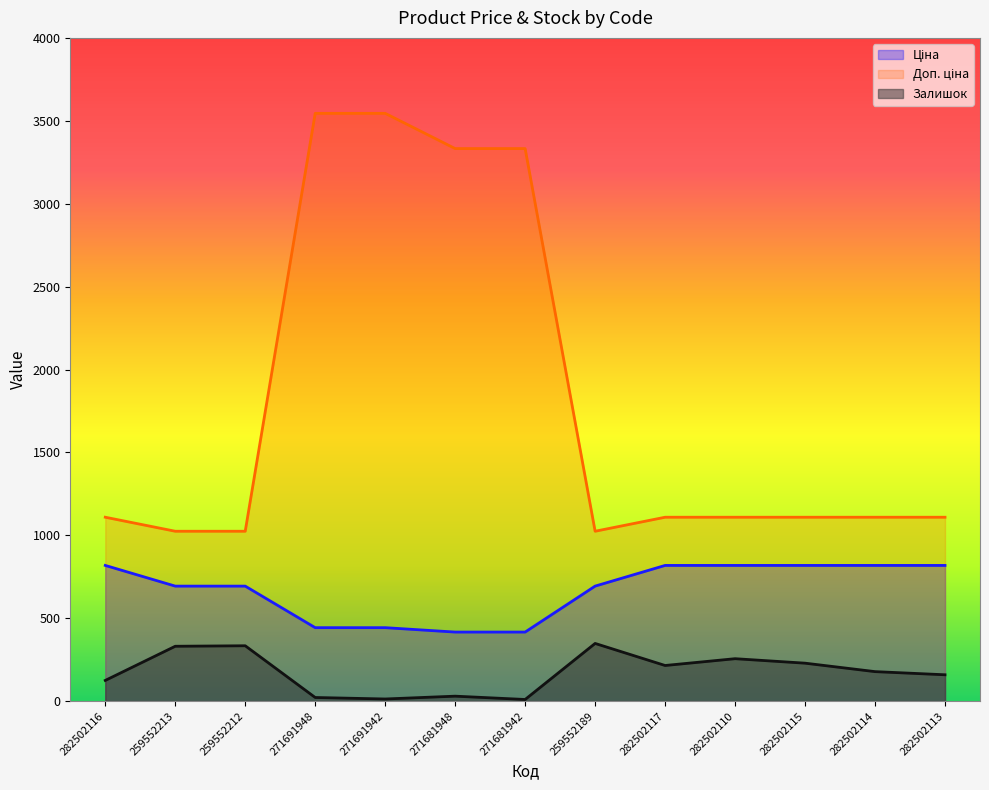

At which category is the sum across all series the highest?

271691948